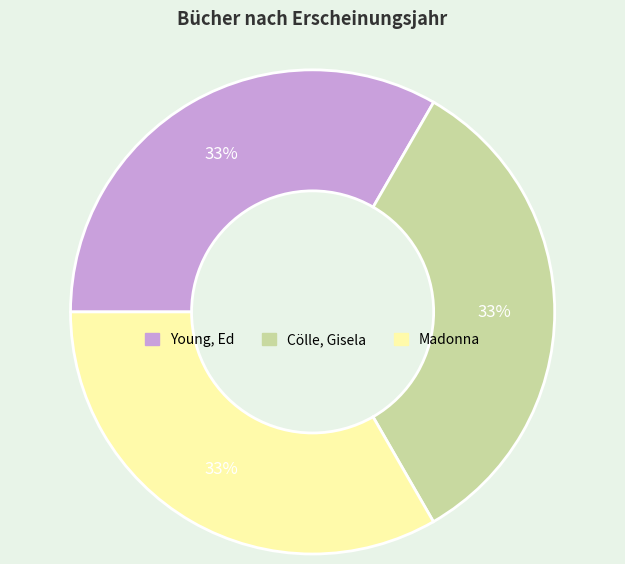

Is the sum of Cölle, Gisela and Young, Ed greater than half?

Yes